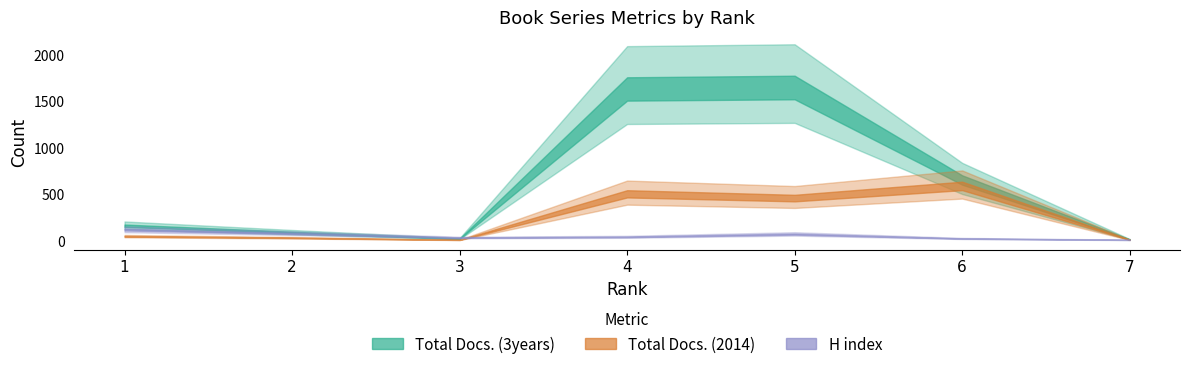

True or false: Total Docs. (2014) and Total Docs. (3years) intersect in this chart.

False